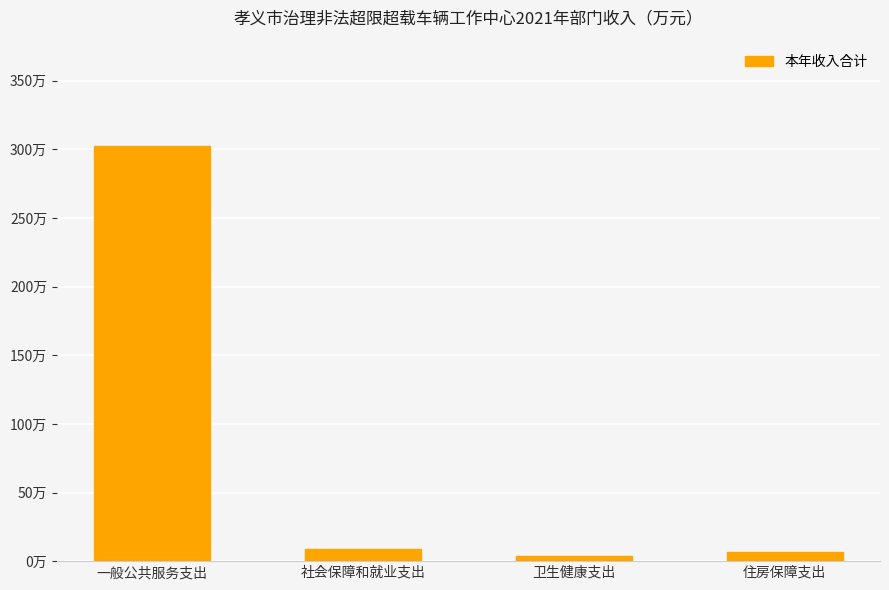

Are the bars horizontal?

No